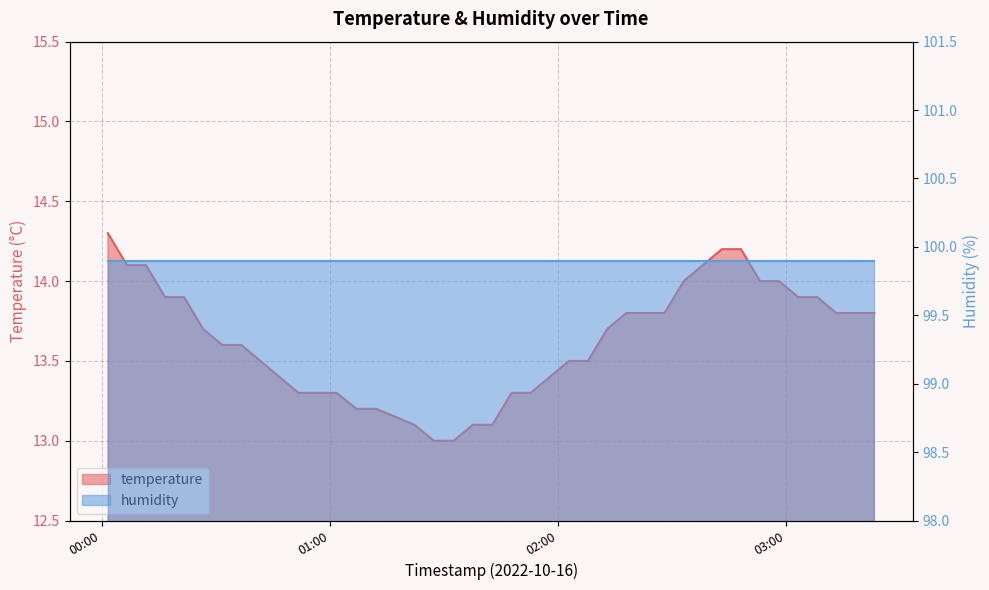

True or false: the data shows 4.9 at 2022-10-16T00:41:45.

False